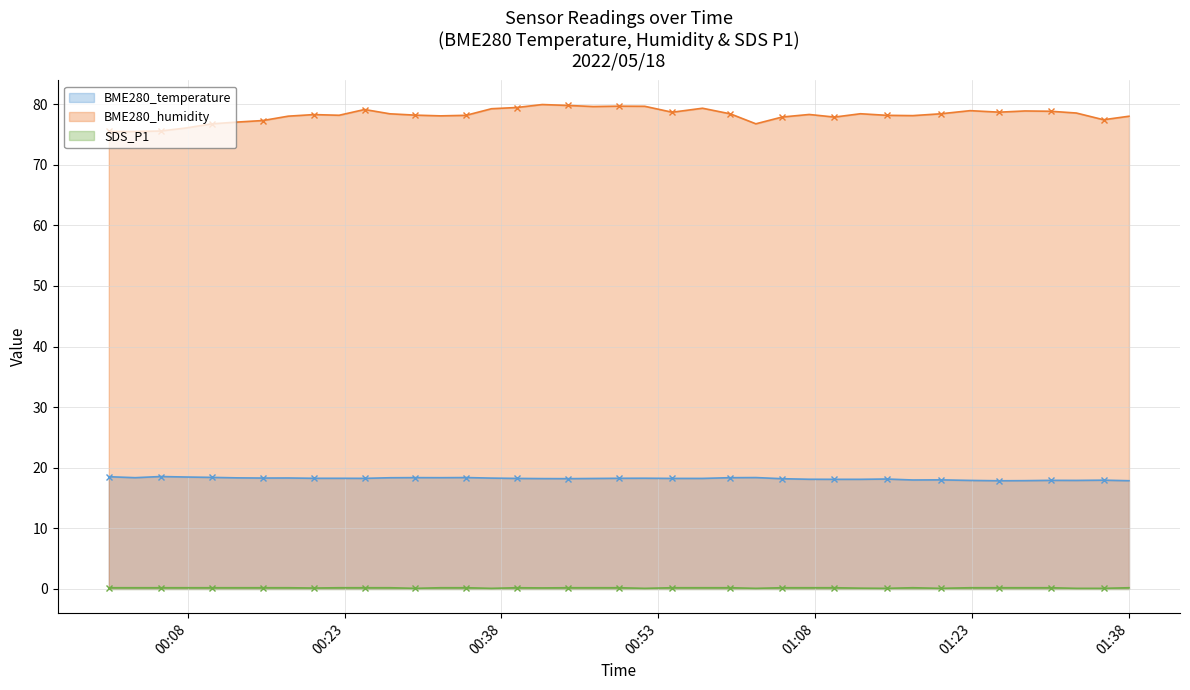

What is the minimum value for BME280_humidity?

75.5